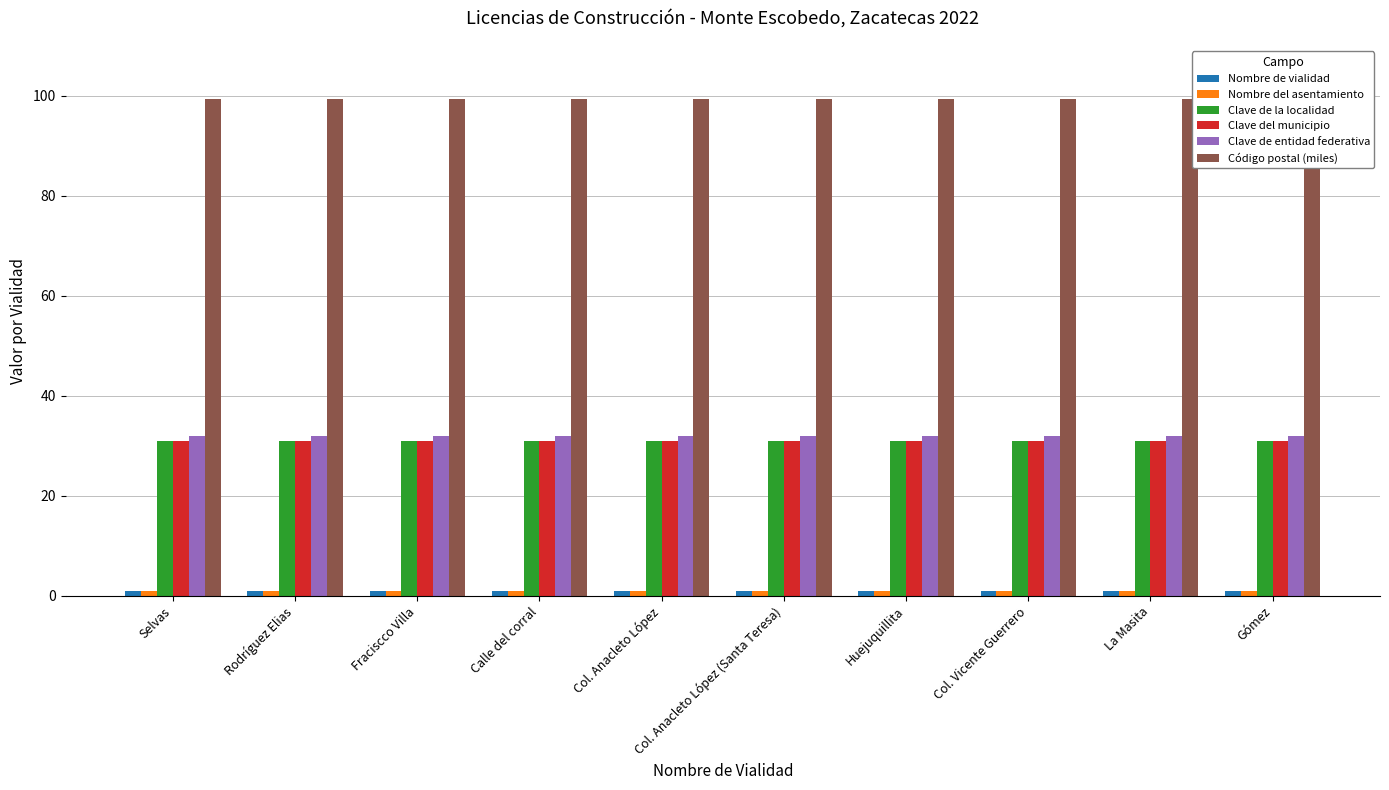

Reading right to left, list all the values displayed in this chart.

Nombre de vialidad: Gómez=1.0	La Masita=1.0	Col. Vicente Guerrero=1.0	Huejuquillita=1.0	Col. Anacleto López (Santa Teresa)=1.0	Col. Anacleto López=1.0	Calle del corral=1.0	Fraciscco Villa=1.0	Rodríguez Elias=1.0	Selvas=1.0
Nombre del asentamiento: Gómez=1.0	La Masita=1.0	Col. Vicente Guerrero=1.0	Huejuquillita=1.0	Col. Anacleto López (Santa Teresa)=1.0	Col. Anacleto López=1.0	Calle del corral=1.0	Fraciscco Villa=1.0	Rodríguez Elias=1.0	Selvas=1.0
Clave de la localidad: Gómez=31.0	La Masita=31.0	Col. Vicente Guerrero=31.0	Huejuquillita=31.0	Col. Anacleto López (Santa Teresa)=31.0	Col. Anacleto López=31.0	Calle del corral=31.0	Fraciscco Villa=31.0	Rodríguez Elias=31.0	Selvas=31.0
Clave del municipio: Gómez=31.0	La Masita=31.0	Col. Vicente Guerrero=31.0	Huejuquillita=31.0	Col. Anacleto López (Santa Teresa)=31.0	Col. Anacleto López=31.0	Calle del corral=31.0	Fraciscco Villa=31.0	Rodríguez Elias=31.0	Selvas=31.0
Clave de entidad federativa: Gómez=32.0	La Masita=32.0	Col. Vicente Guerrero=32.0	Huejuquillita=32.0	Col. Anacleto López (Santa Teresa)=32.0	Col. Anacleto López=32.0	Calle del corral=32.0	Fraciscco Villa=32.0	Rodríguez Elias=32.0	Selvas=32.0
Código postal (miles): Gómez=99.4	La Masita=99.4	Col. Vicente Guerrero=99.4	Huejuquillita=99.4	Col. Anacleto López (Santa Teresa)=99.4	Col. Anacleto López=99.4	Calle del corral=99.4	Fraciscco Villa=99.4	Rodríguez Elias=99.4	Selvas=99.4